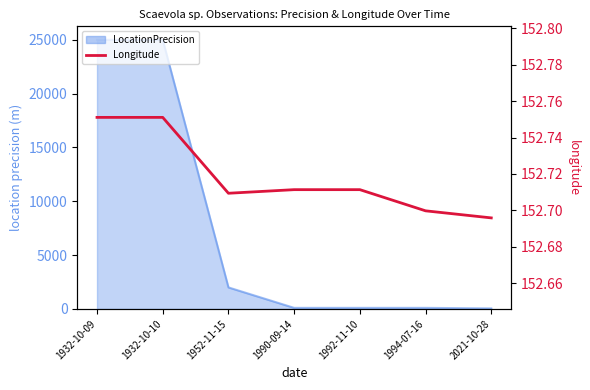

Count the values in the range 152 to 153.

7